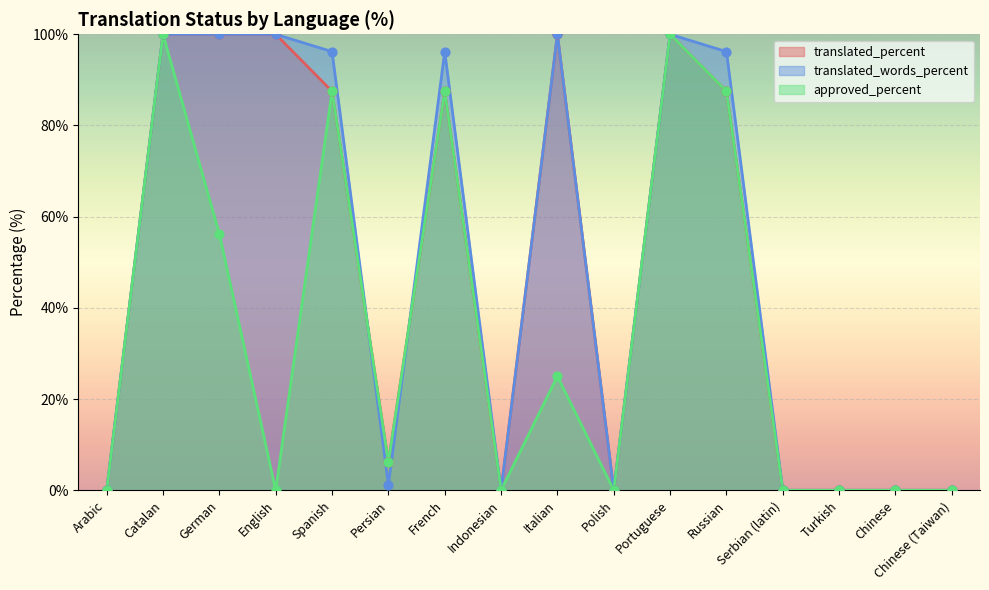

Which series contains the lowest Y value?

translated_percent